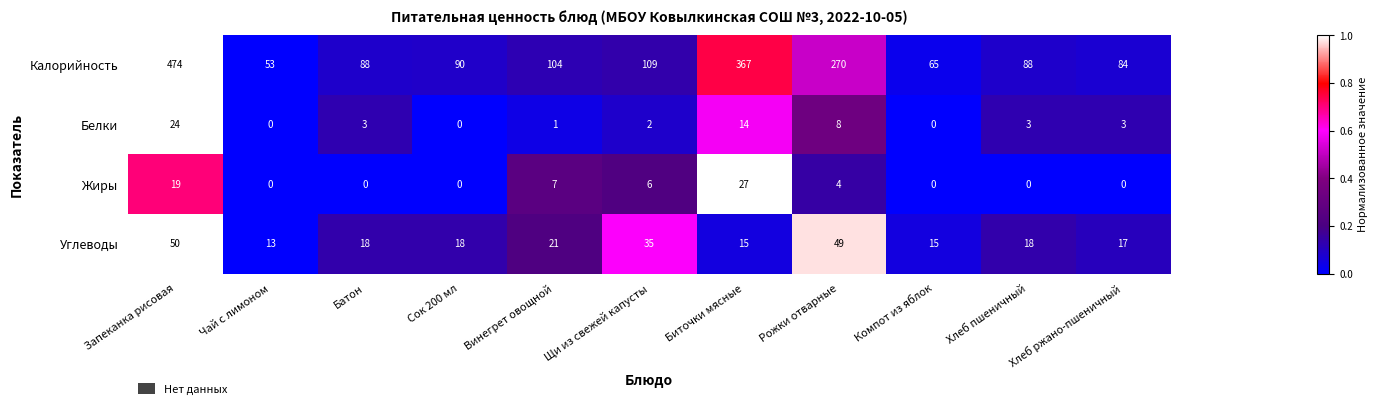

How many series are shown in this chart?

4